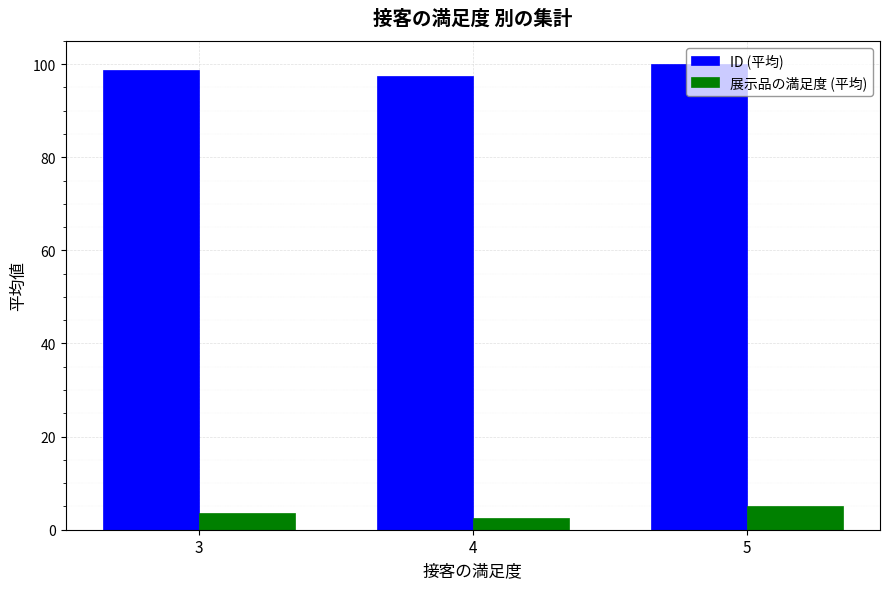

What is the difference between the maximum and minimum values in the 展示品の満足度 (平均) series?

2.5